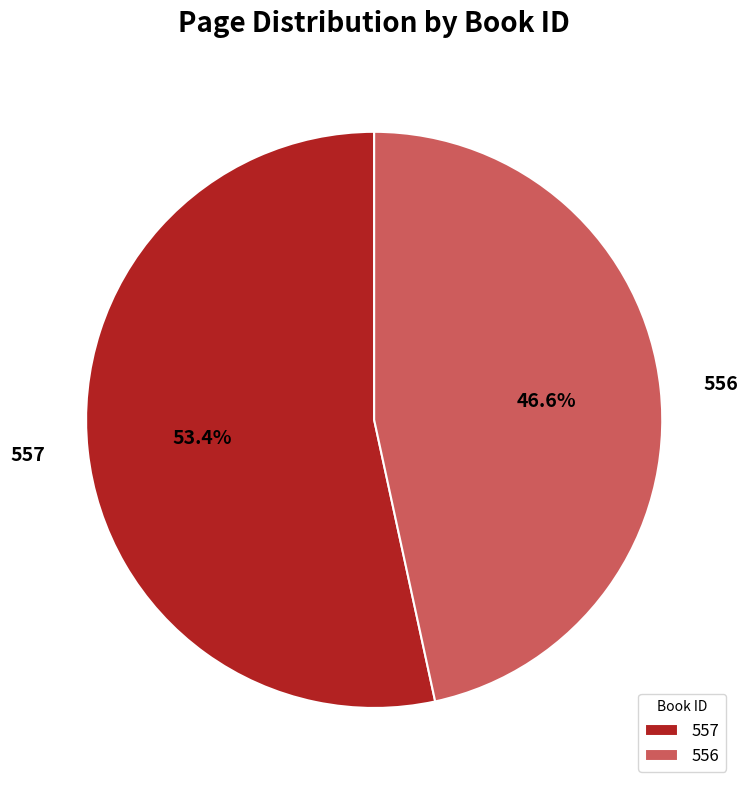

Which category has the smallest portion of the pie?

556